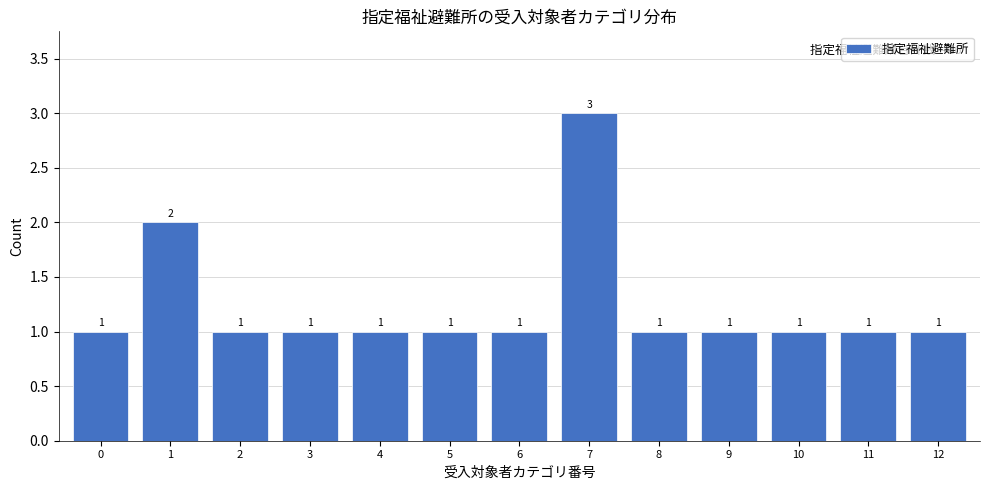

Reading right to left, transcribe all the data shown in this chart.

1	1	1	1	1	3	1	1	1	1	1	2	1